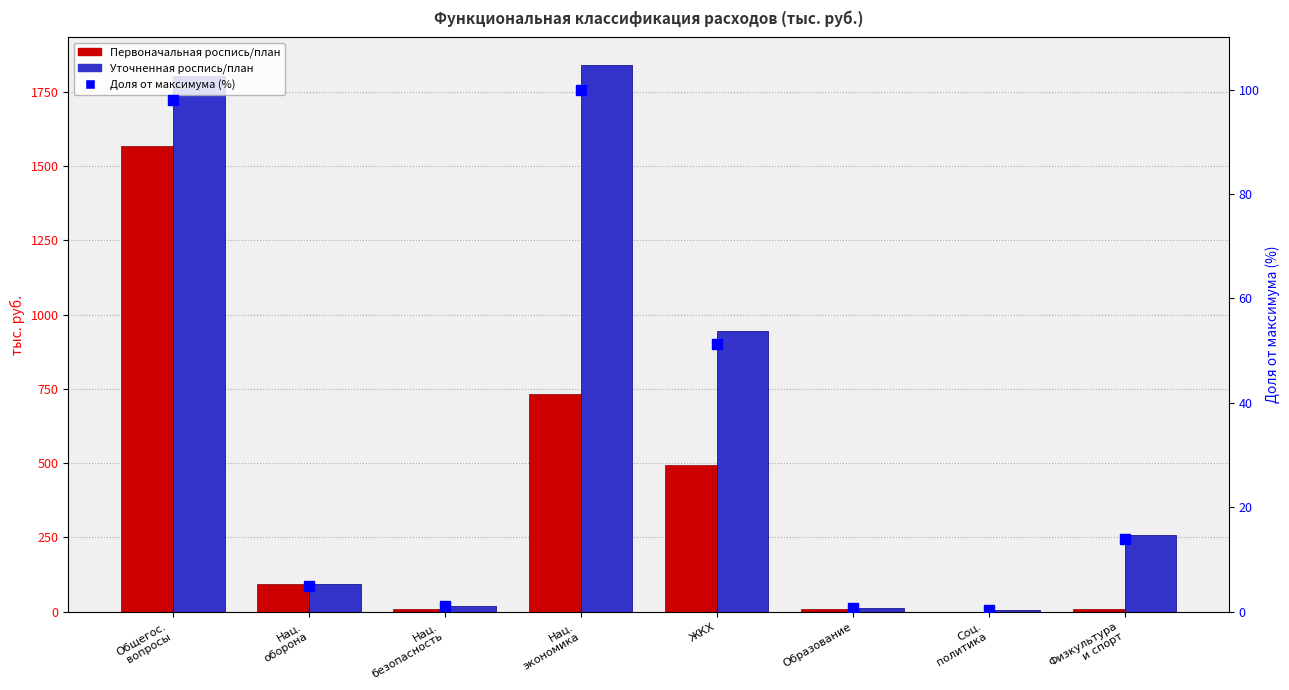

List the labels in order of Первоначальная роспись/план value, largest first.

Общегос.
вопросы, Нац.
экономика, ЖКХ, Нац.
оборона, Образование, Физкультура
и спорт, Нац.
безопасность, Соц.
политика